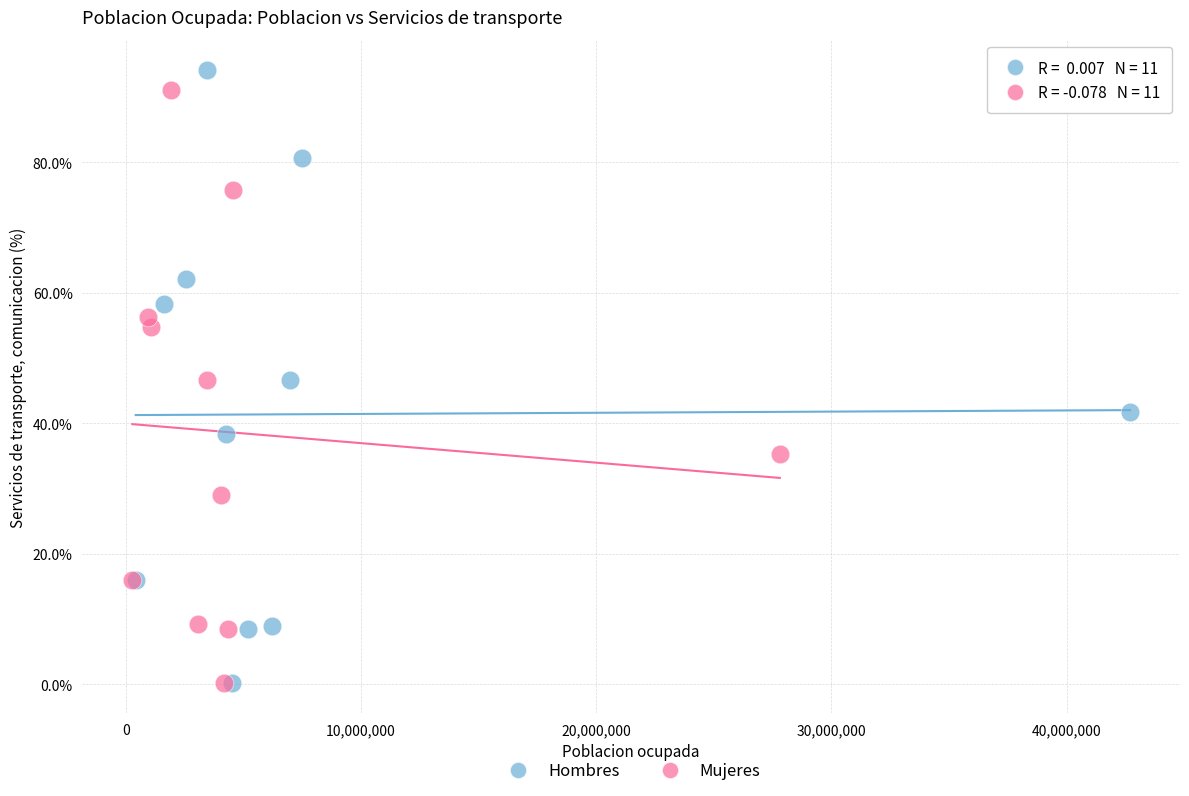

Which series has the largest Y range (max minus min)?

Hombres